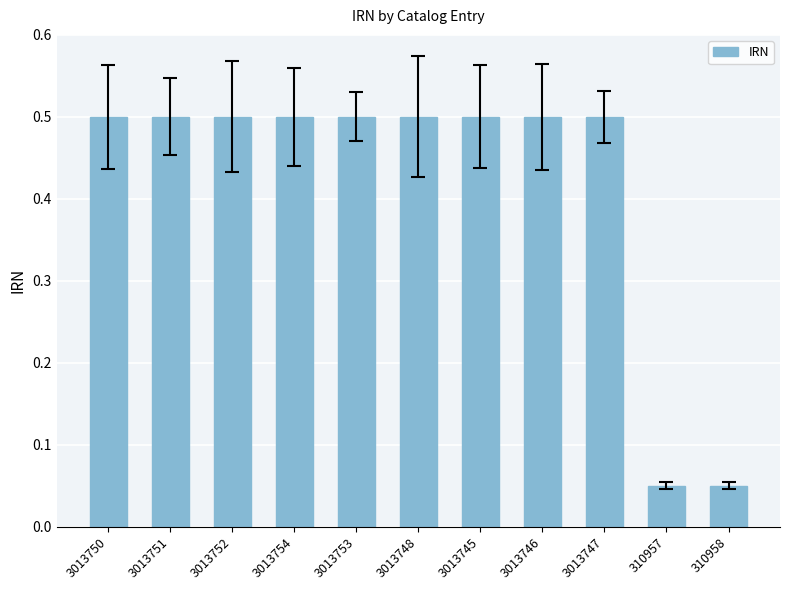

How many values are between 0 and 1?

11